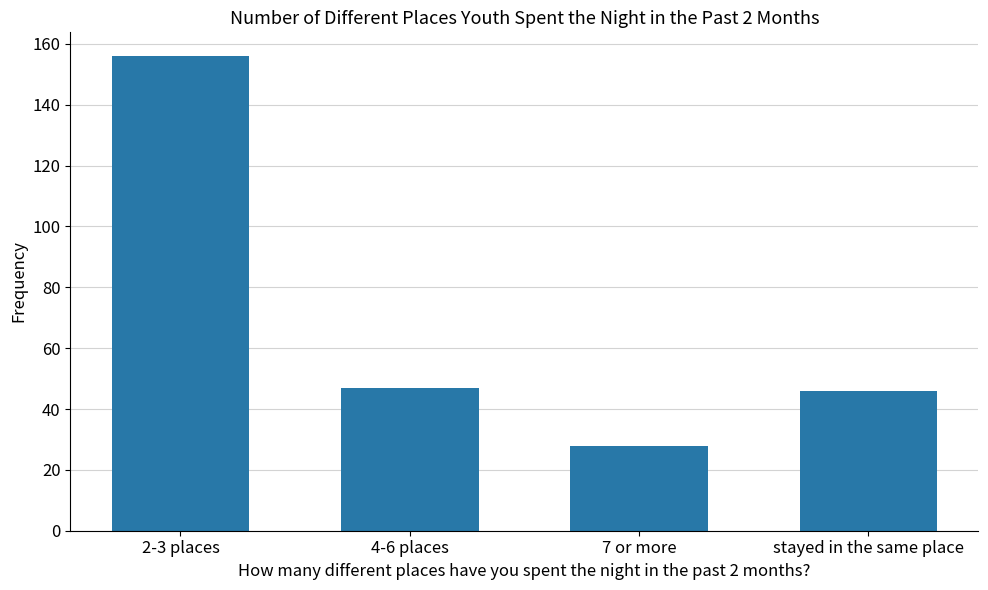

What is the maximum value shown in the chart?

156